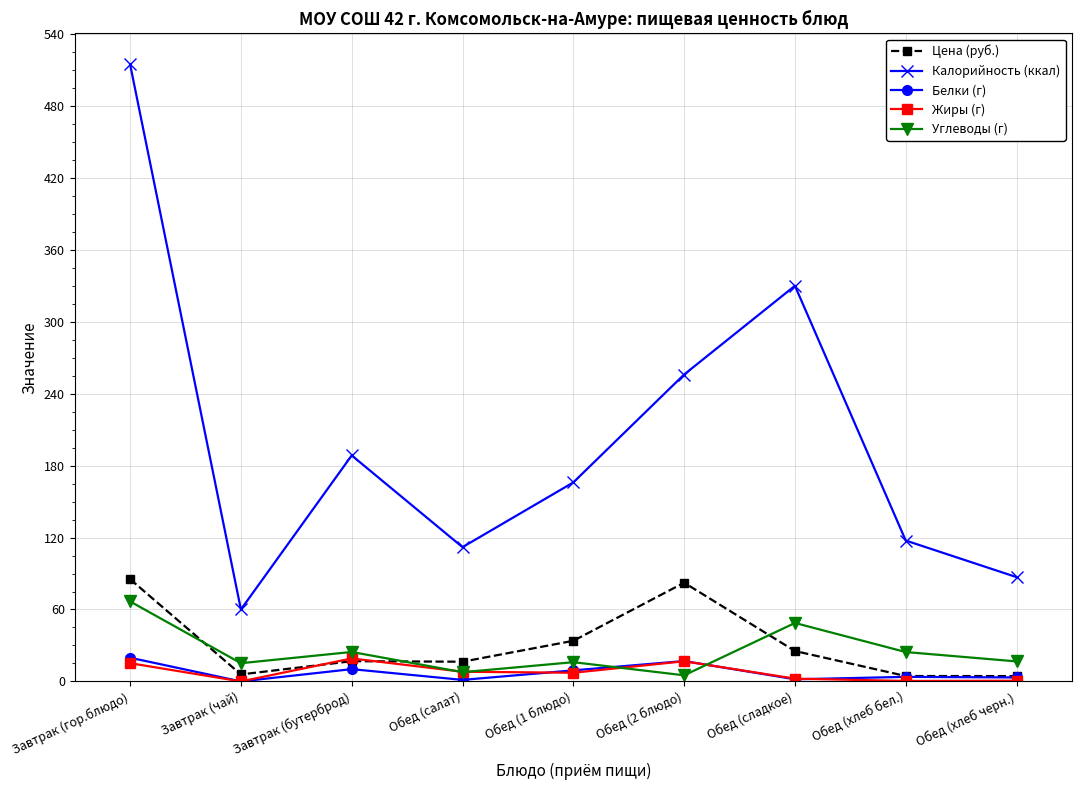

The value of Углеводы (г) at Обед (хлеб бел.) is 24.5. True or false?

True